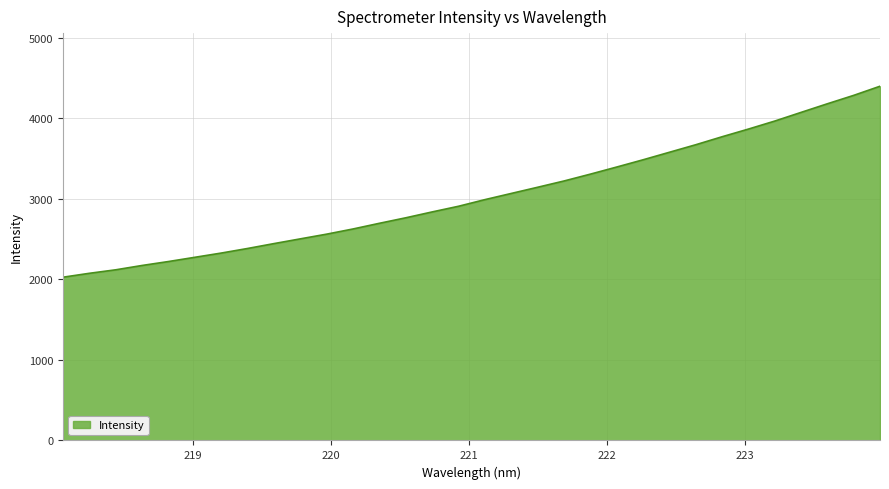

What is the smallest value displayed?

2026.7